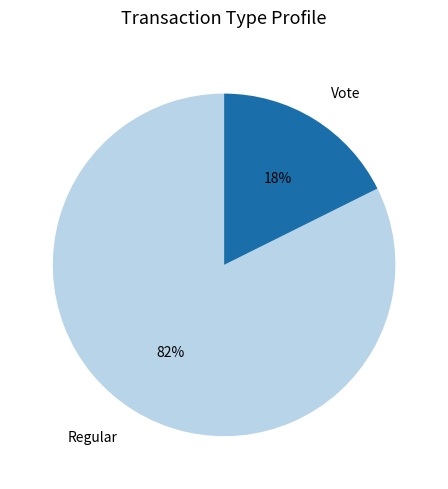

Combined, do Vote and Regular account for over 50%?

Yes